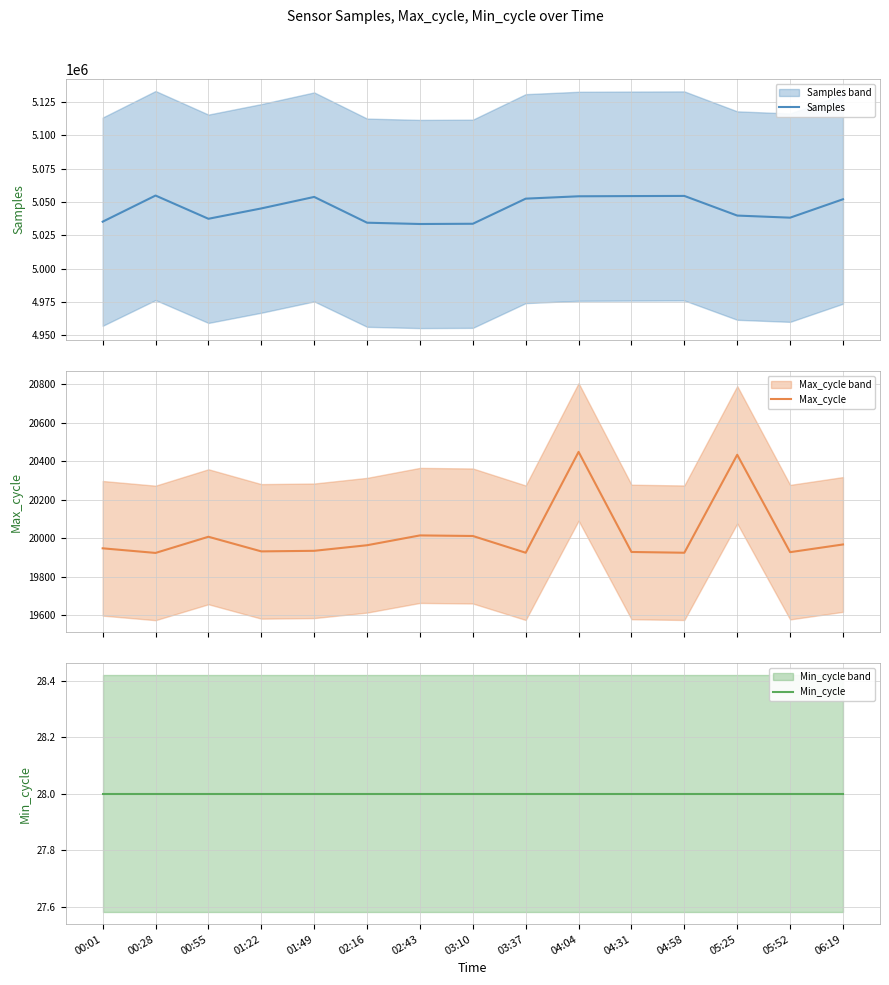

In Samples, how many points are higher than both neighbors (excluding endpoints)?

3